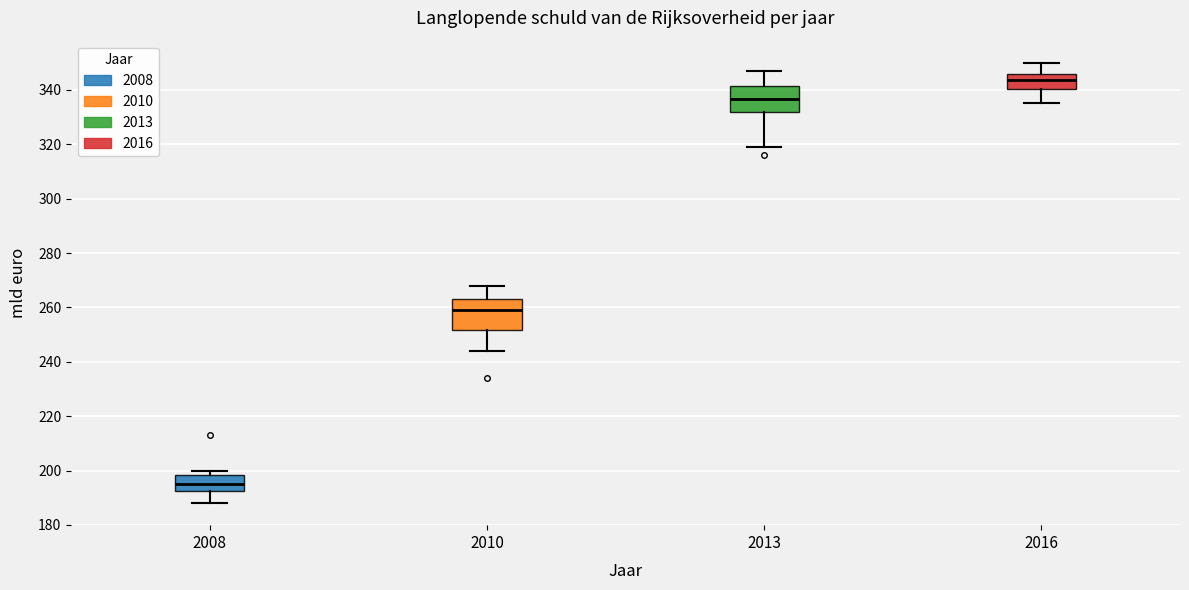

Which box has the highest median line?

2016